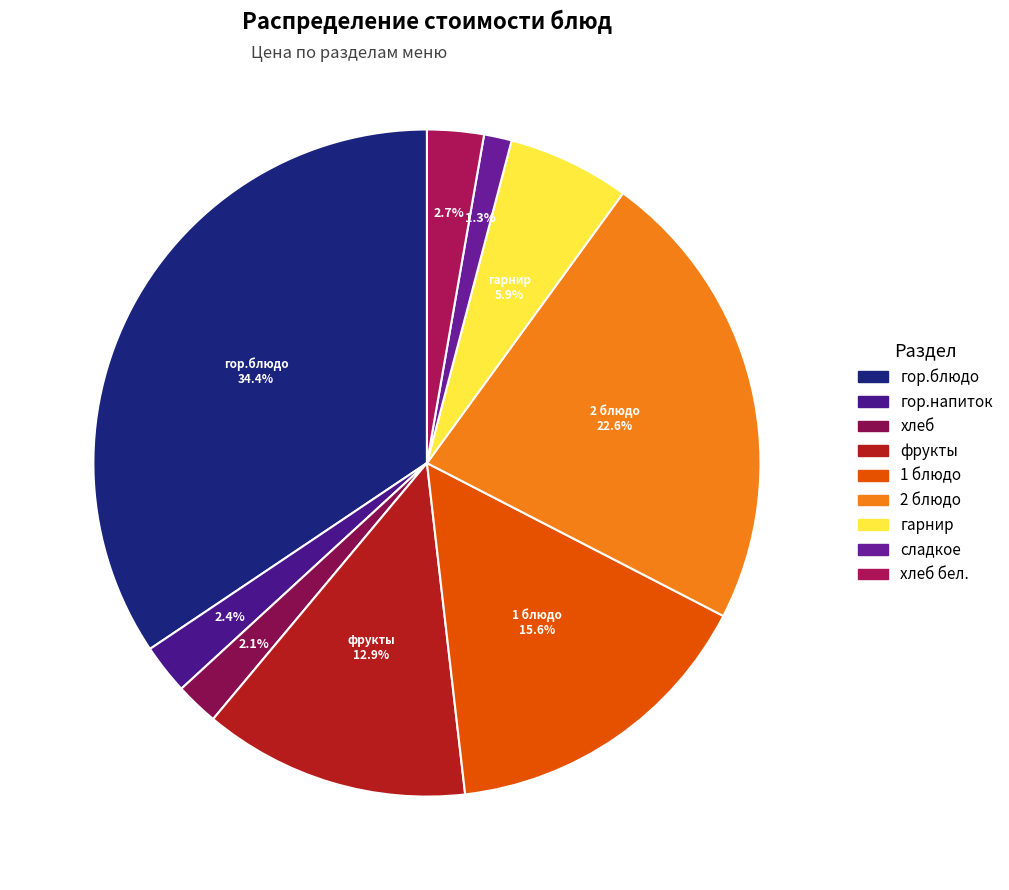

Count the number of slices in the pie.

9